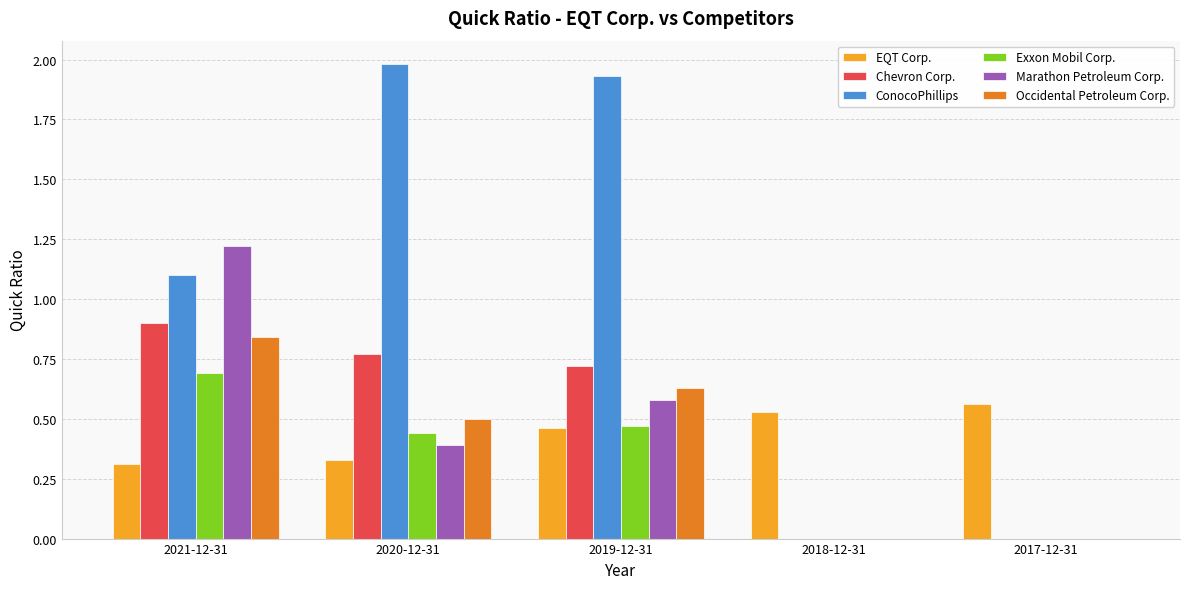

Is it true that Exxon Mobil Corp. equals 0.0 at 2018-12-31?

True